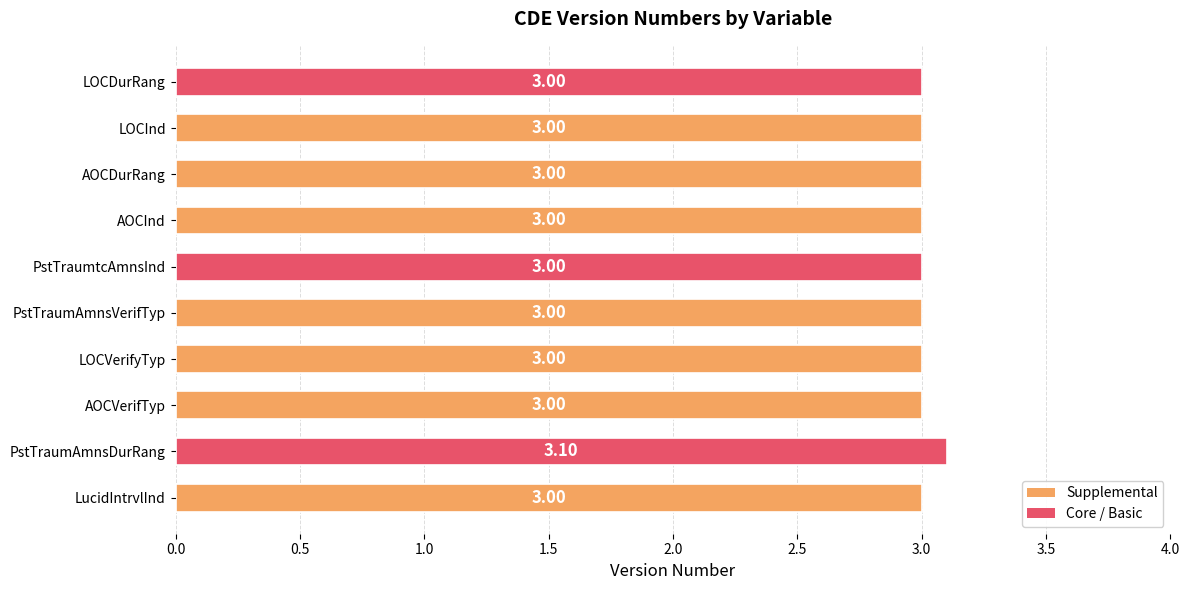

Count the number of categories in the chart.

10